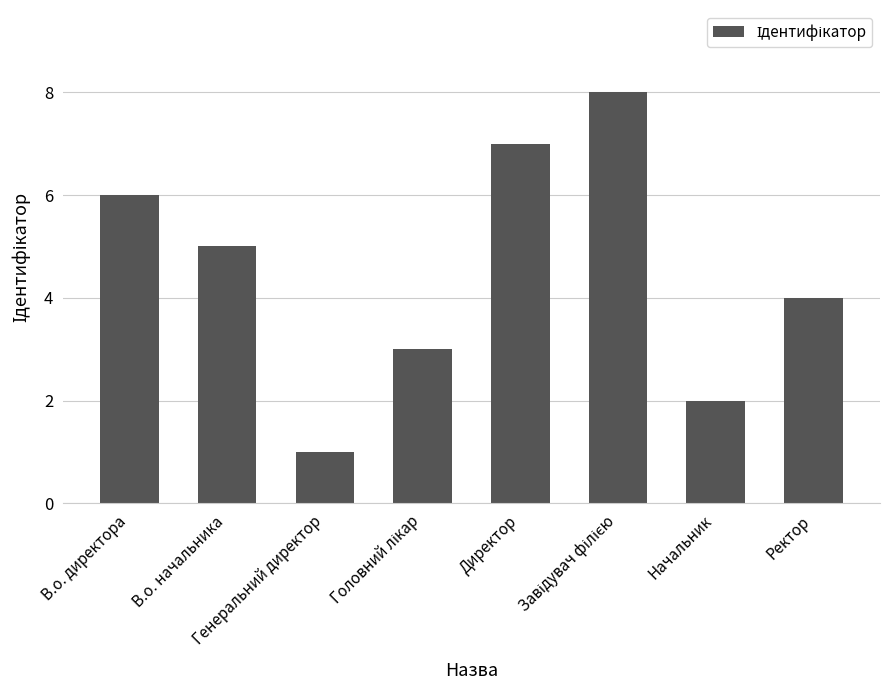

Count the values in the range 3 to 7.

5